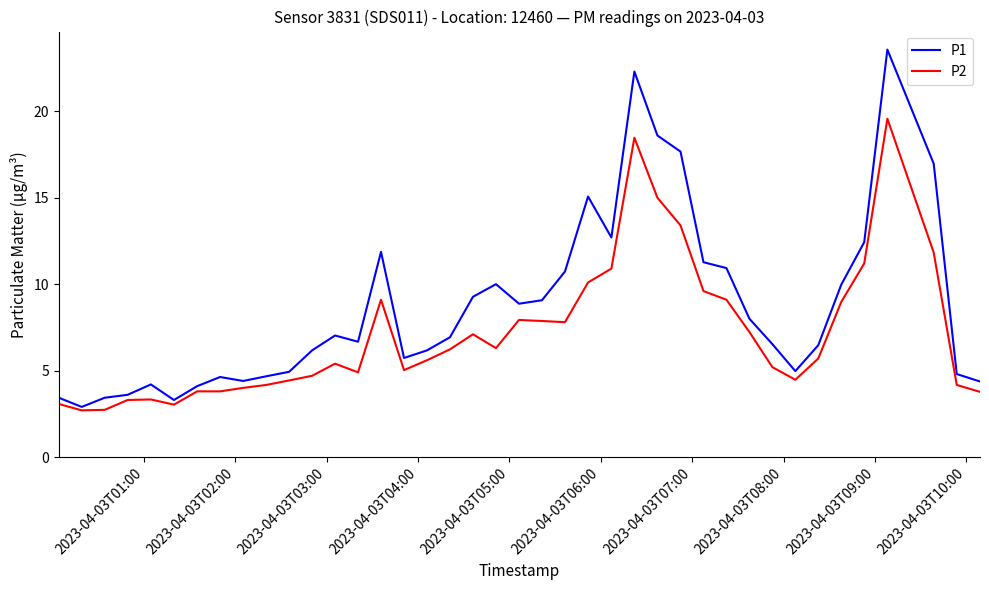

True or false: P2 has more than 1 interior local peaks.

True